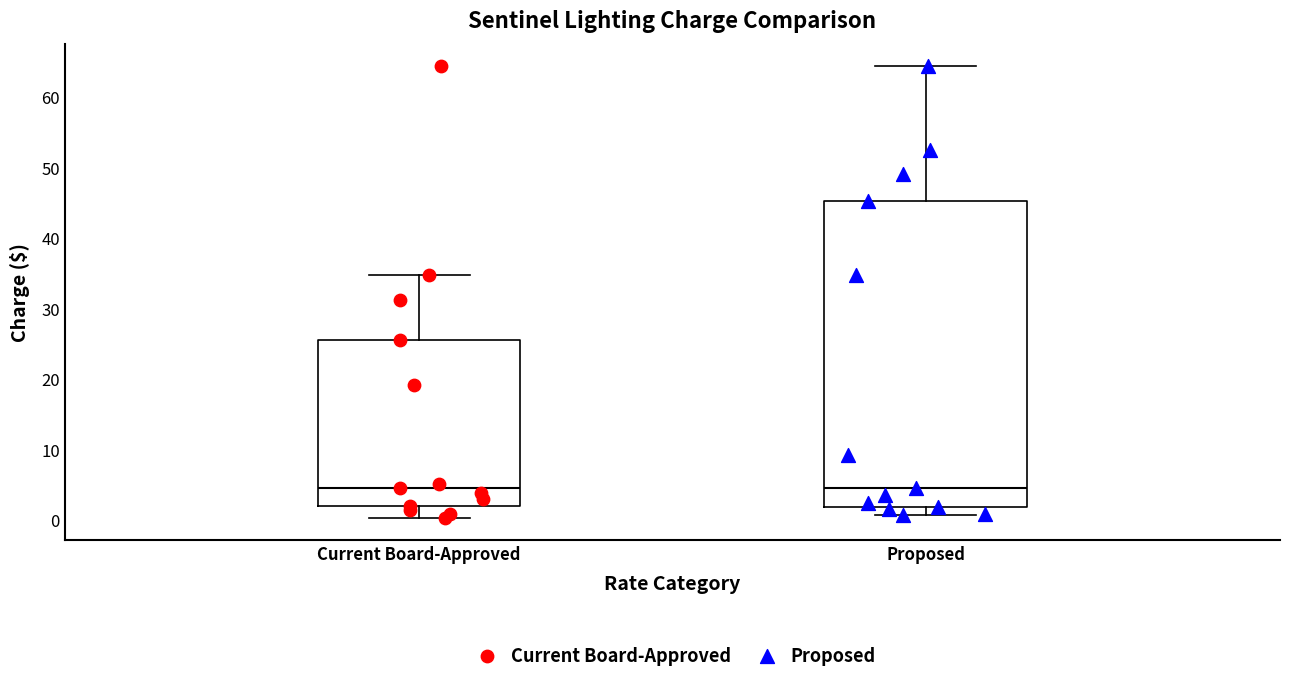

Reading left to right, transcribe this box plot: for each box, give where its median line is, the range the box spans, and where its two whiskers end, as read against the y-axis. The values are not printed on the chart, so give them approximately, as read against the axis.

Current Board-Approved: median 5, box 2 to 25, whiskers 0 to 35
Proposed: median 5, box 2 to 45, whiskers 1 to 64